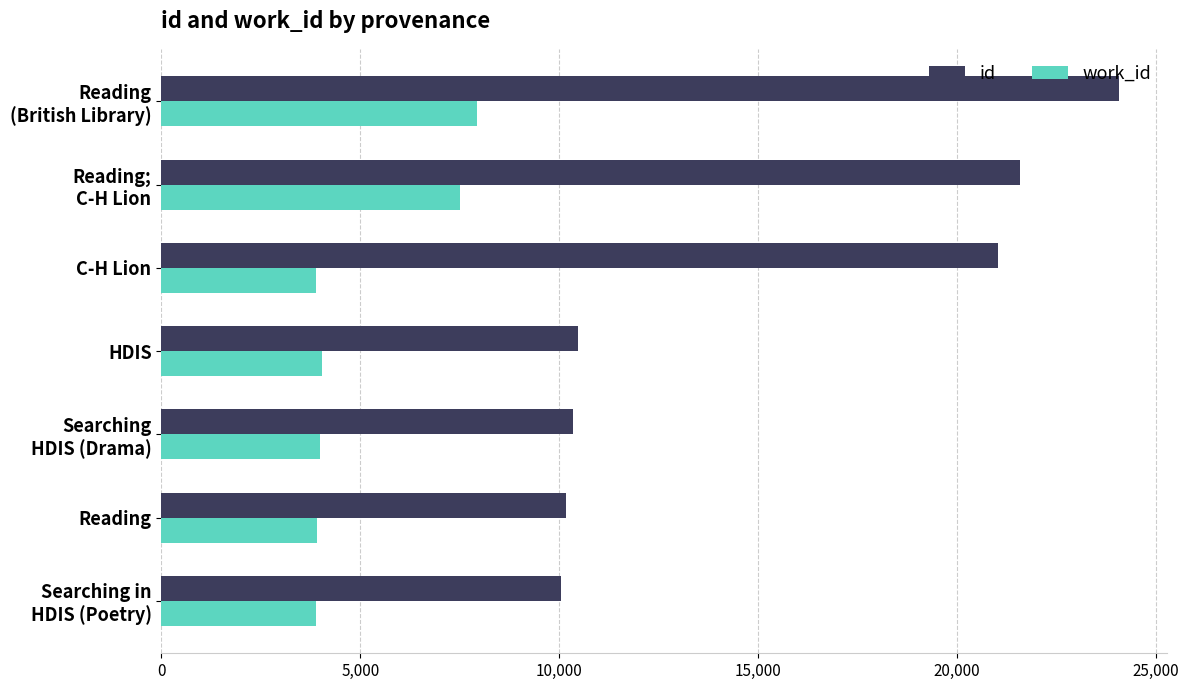

How many data points does each series have?

7